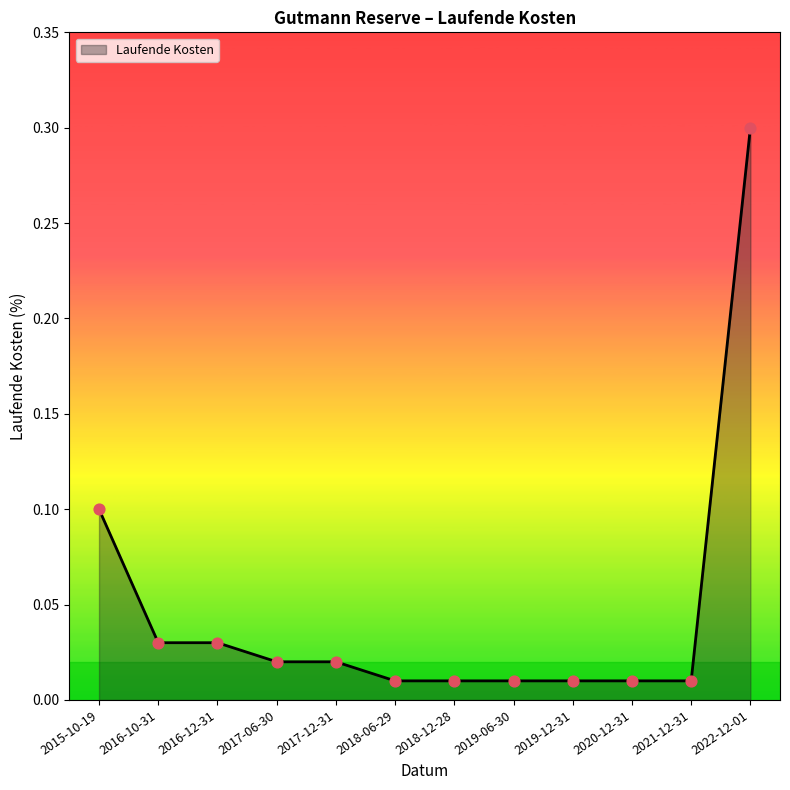

Between 2017-12-31 and 2020-12-31, which is larger?

2017-12-31